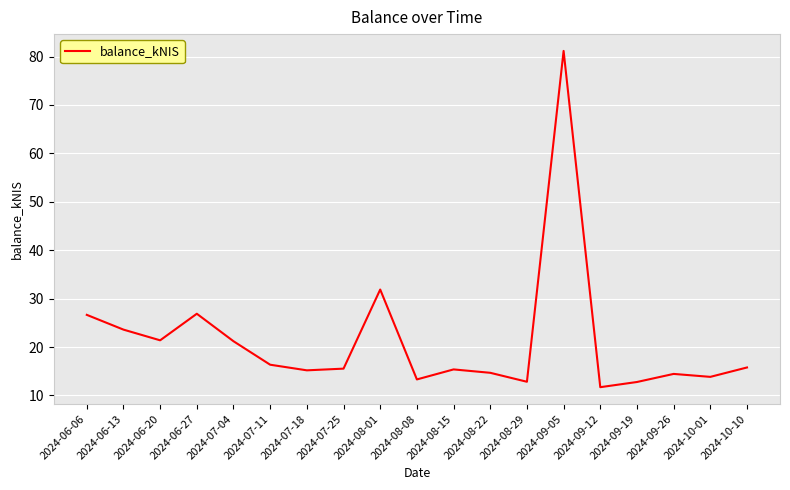

Which category has the highest value across all series?

2024-09-05